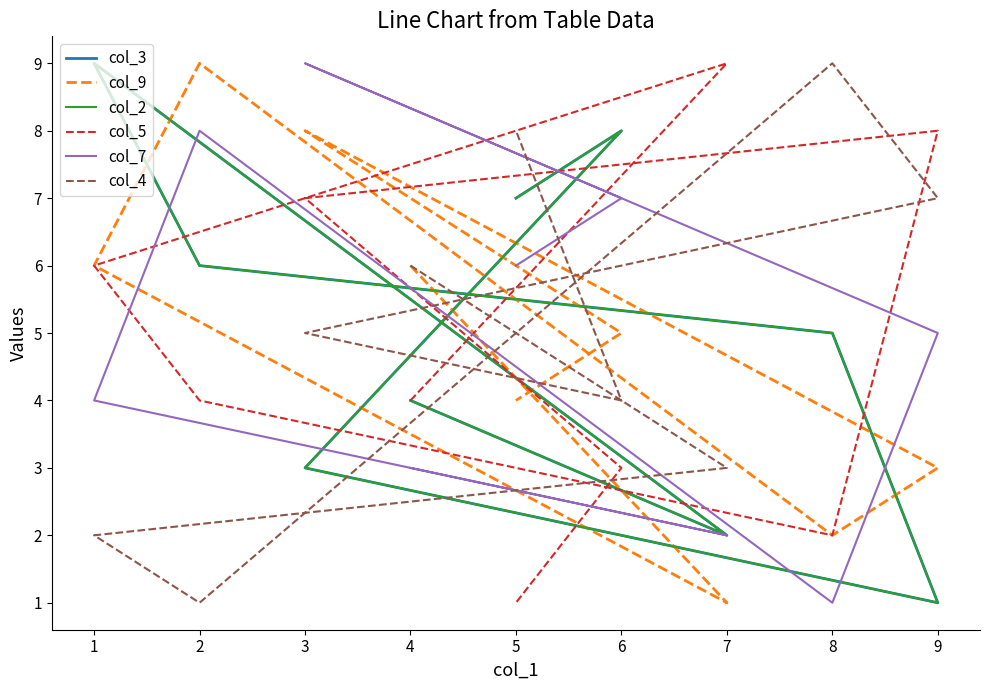

What is the maximum value shown in the chart?

9